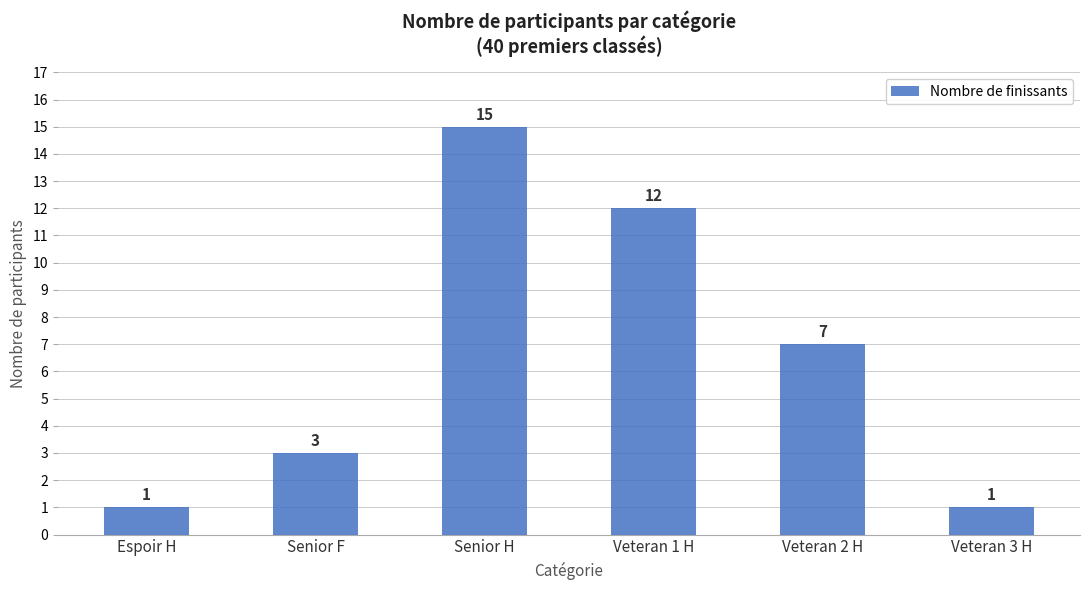

The chart shows a value of 4 at Veteran 2 H. True or false?

False